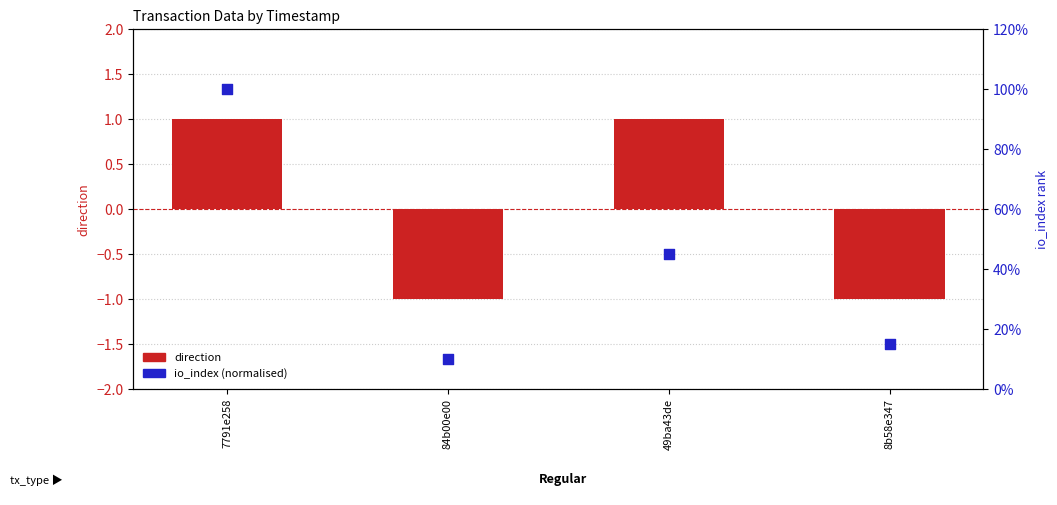

Which series reaches the maximum Y coordinate?

io_index (normalised)